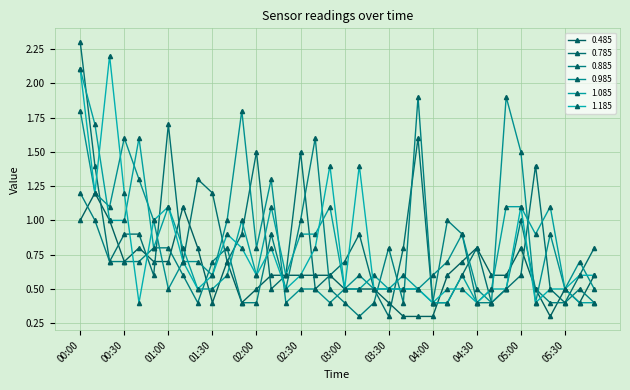

Does the chart display data point markers on the line(s)?

Yes